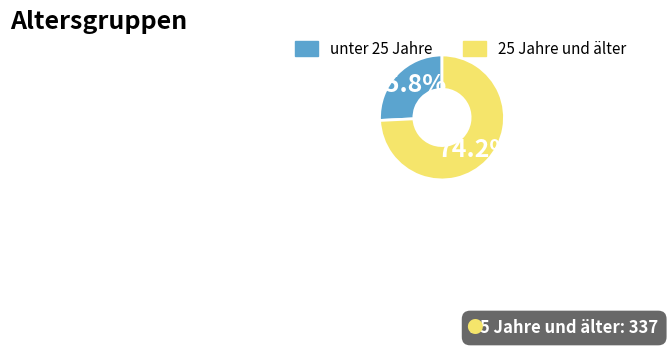

Is there a majority slice in this chart?

Yes